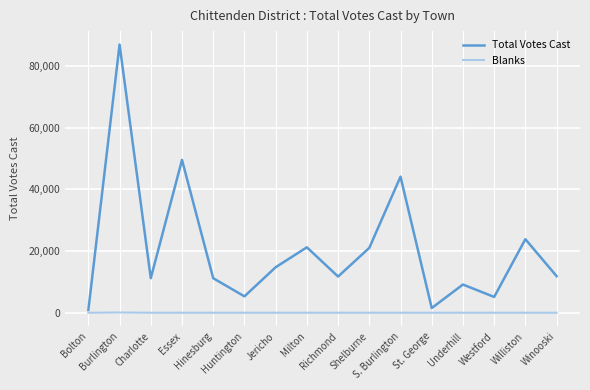

Which series has the widest spread of values?

Total Votes Cast